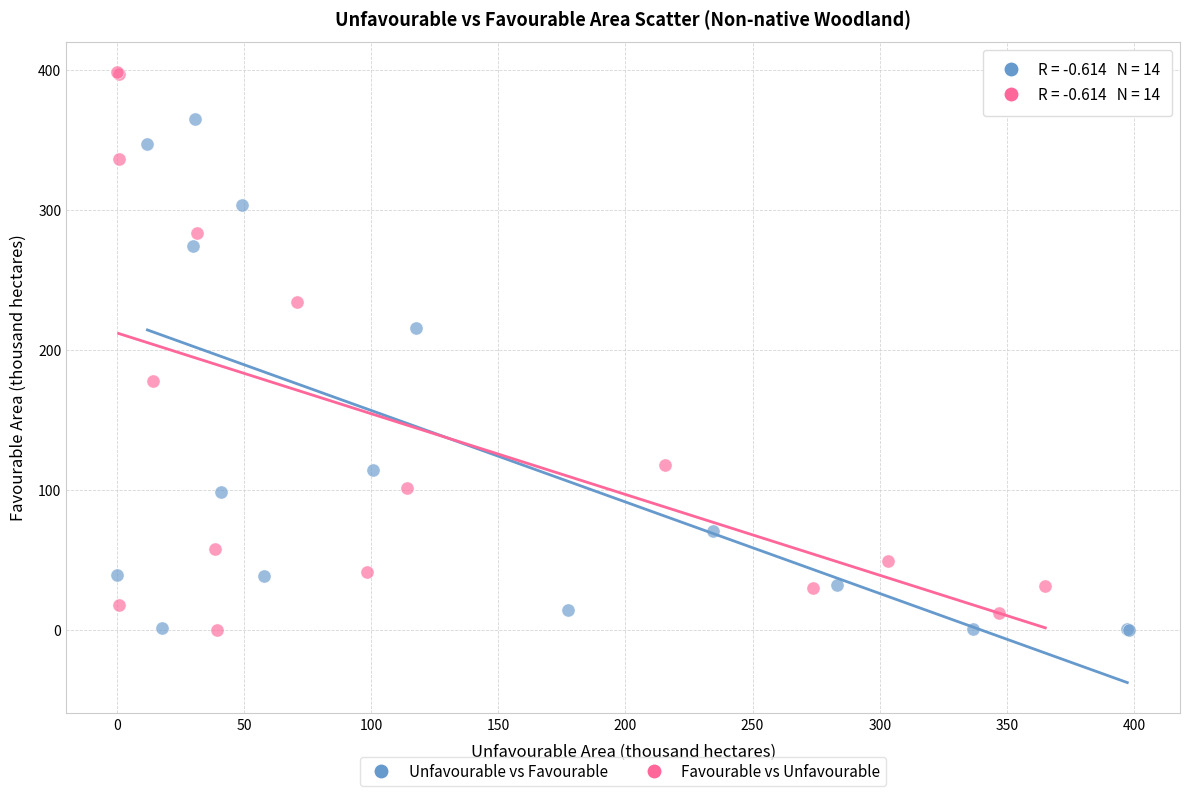

What are all the series names shown in the legend?

Unfavourable vs Favourable, Favourable vs Unfavourable